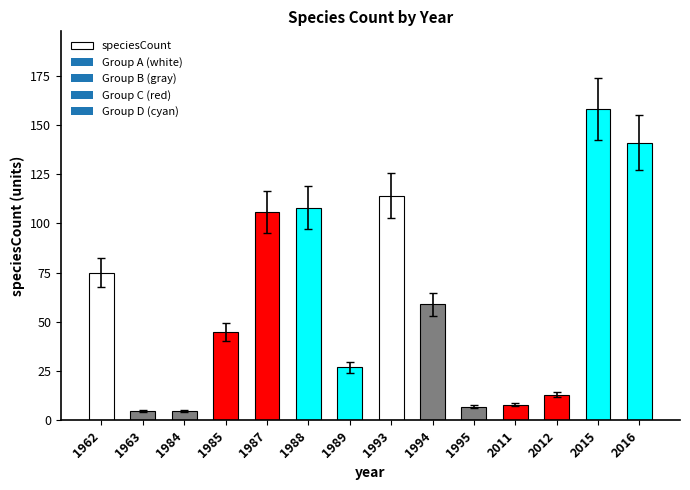

What is the sum of all values?

871